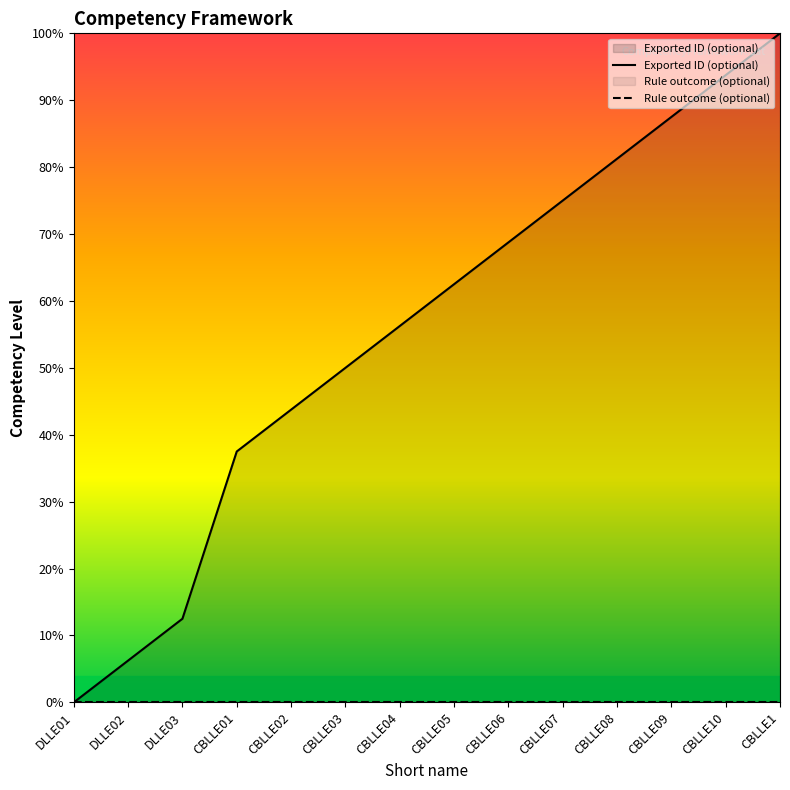

What is the spread (max minus min) of values at DLLE03?

12.5